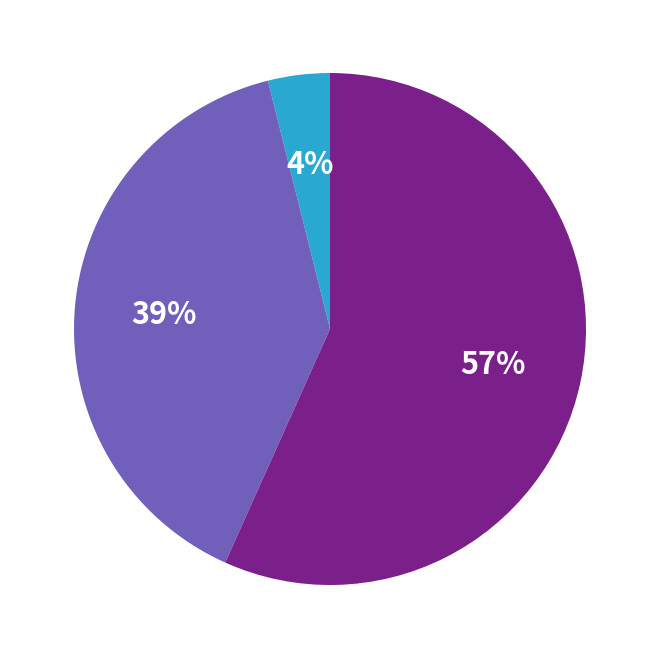

To the nearest percent, what is the difference between the largest and smallest slice percentages?

53%